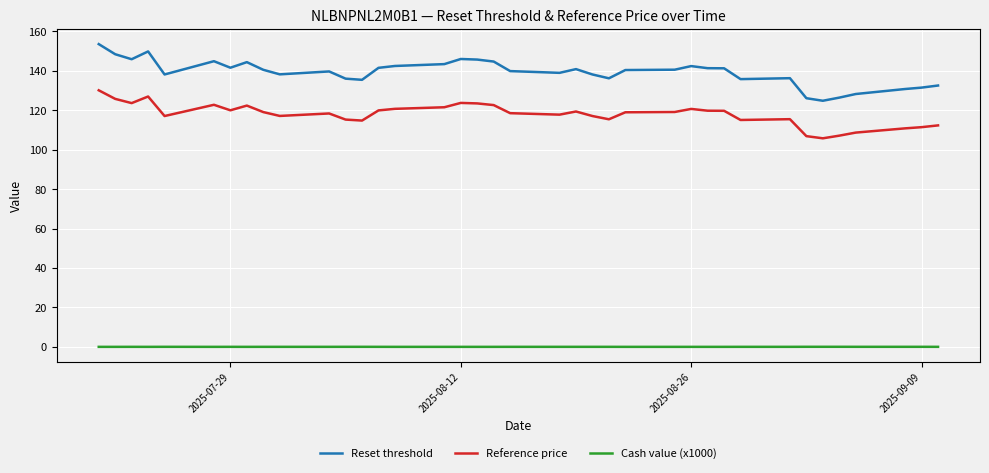

What are all the series names shown in the legend?

Reset threshold, Reference price, Cash value (x1000)